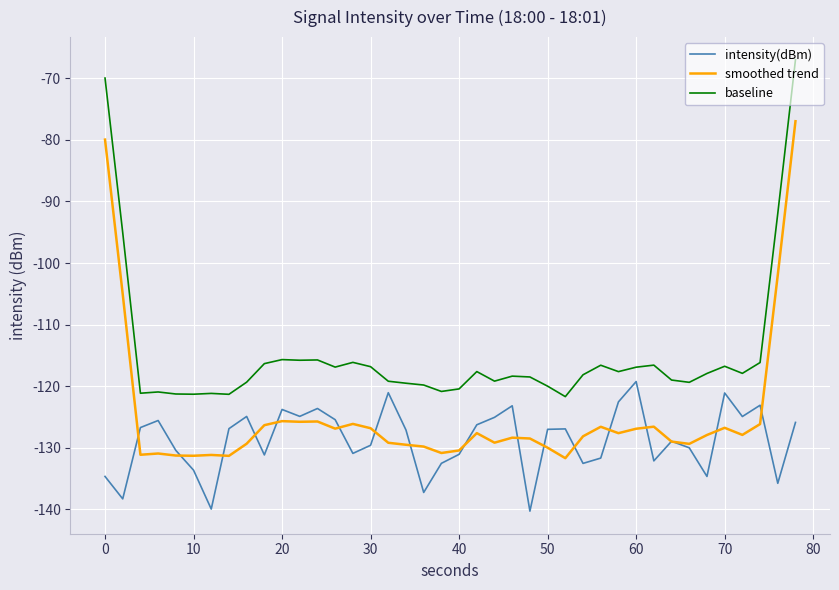

Rank the series by their average value, from highest to lowest.

baseline, smoothed trend, intensity(dBm)